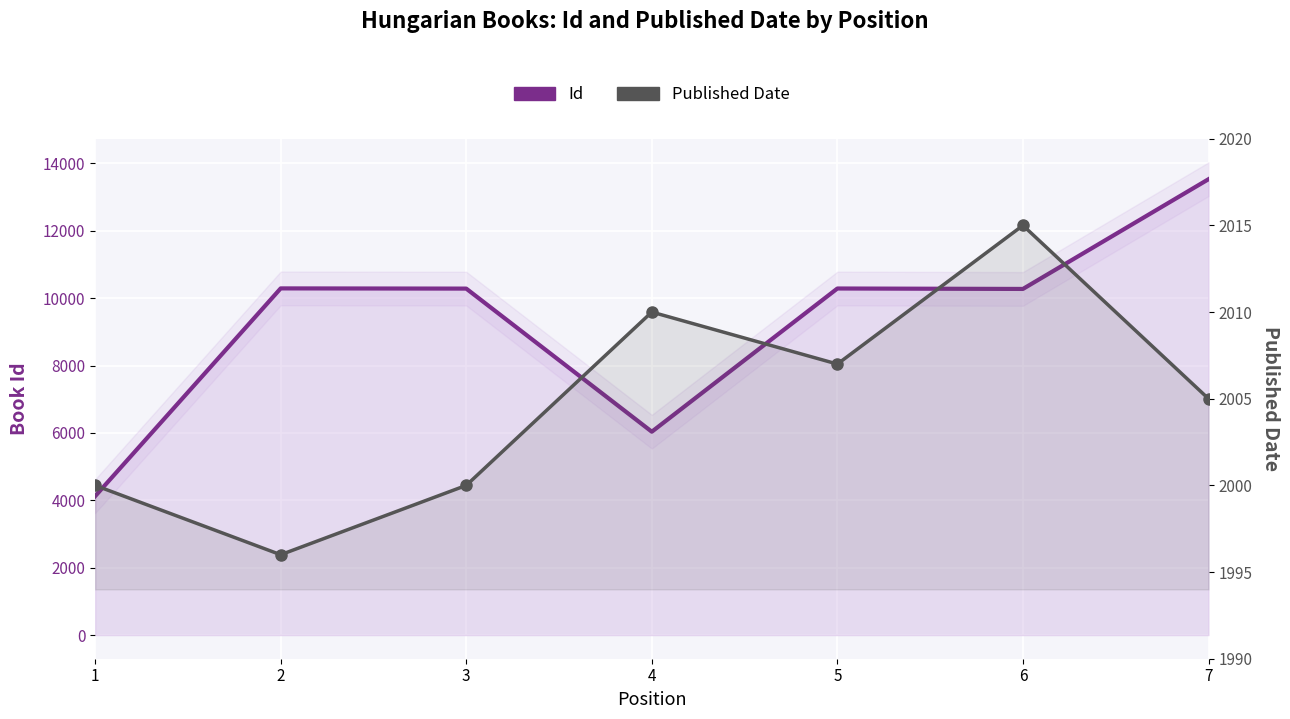

What value does the Published Date series have at 1, to the nearest 10?

2000